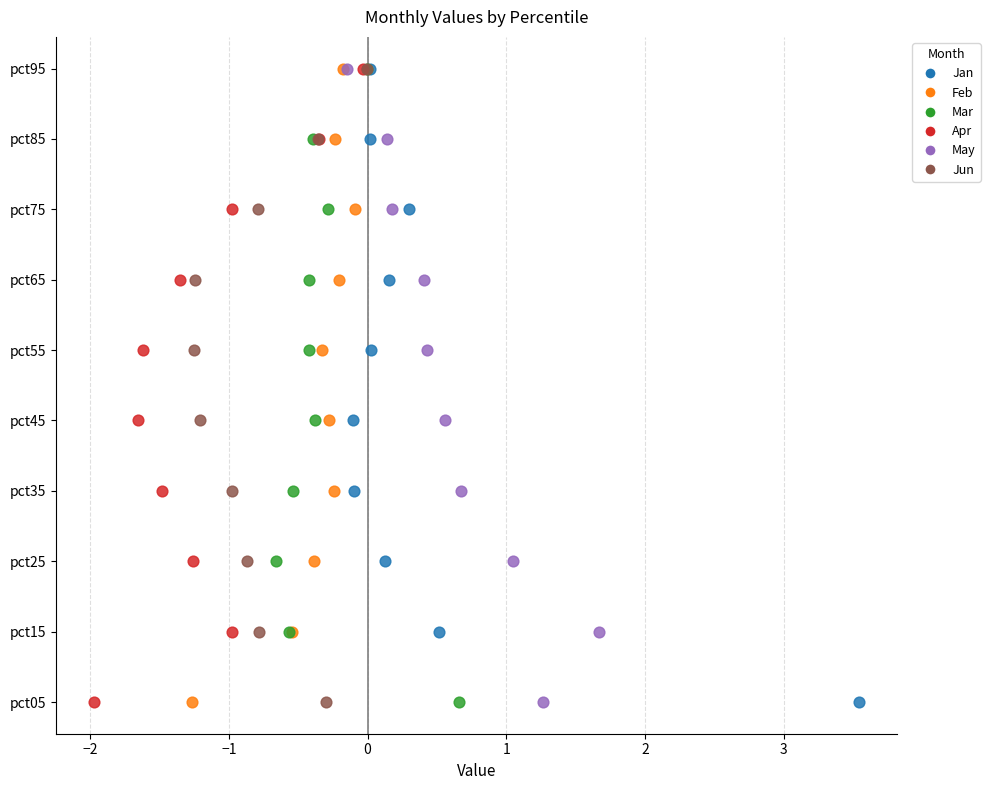

What are all the series names shown in the legend?

Jan, Feb, Mar, Apr, May, Jun